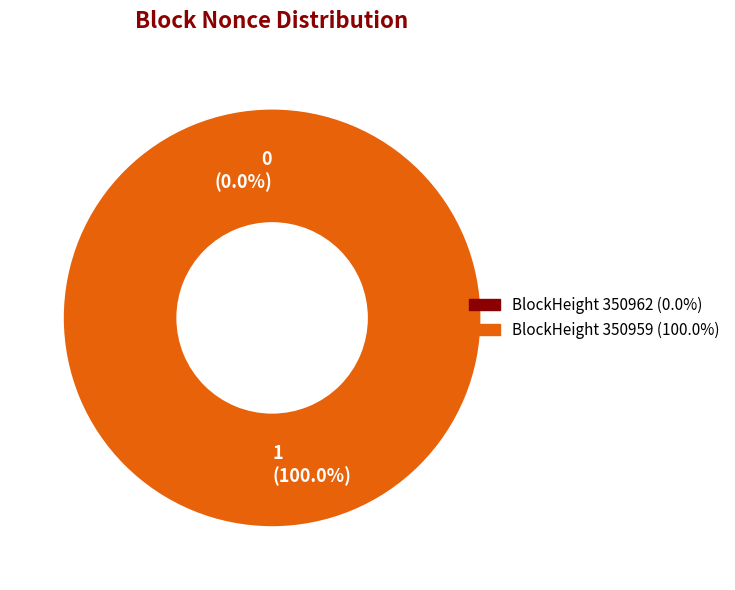

Do 350959 and 350962 together represent more than half of the pie?

Yes